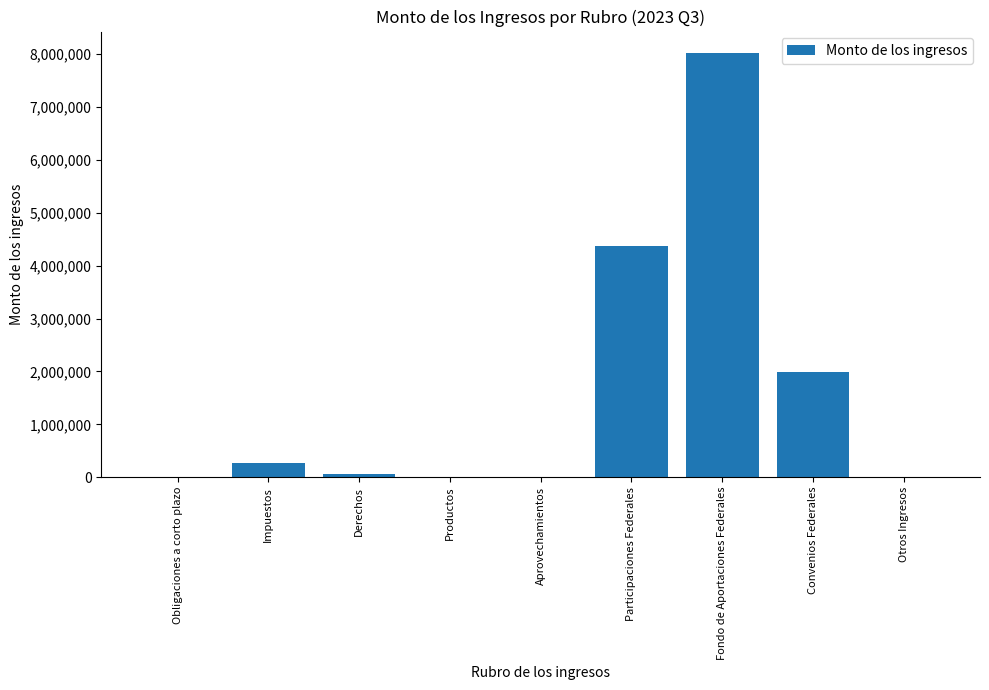

What is the ratio of the value at Participaciones Federales to the value at Fondo de Aportaciones Federales?

0.5